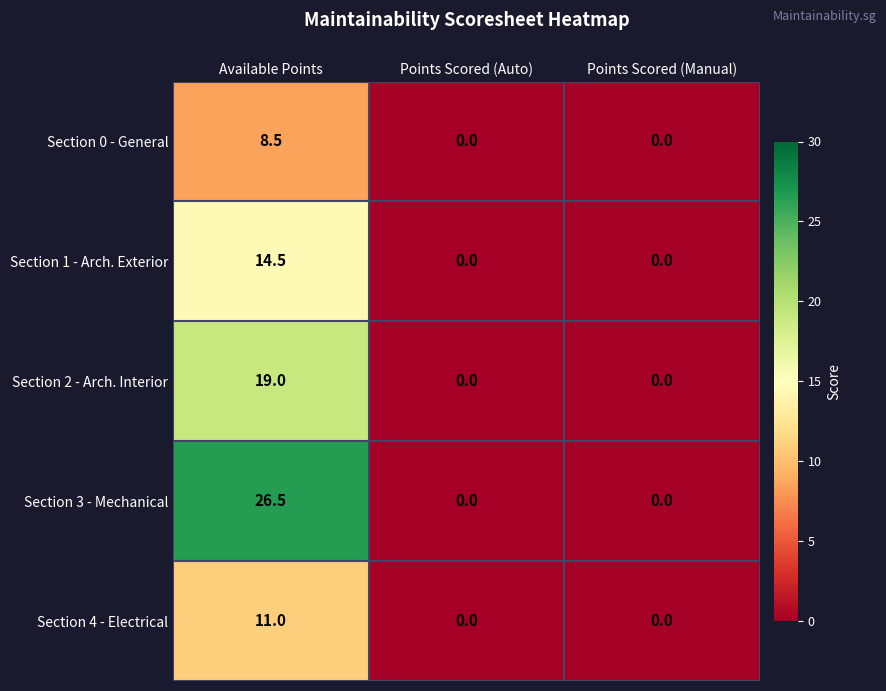

How many categories are shown in the chart?

3